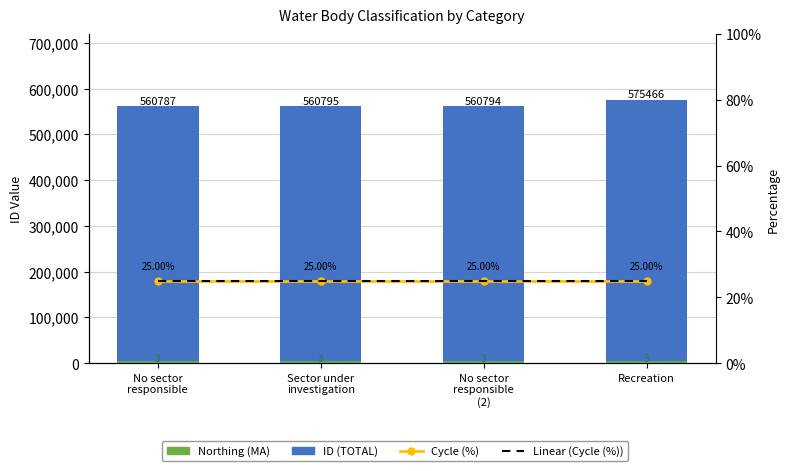

What are all the series names shown in the legend?

ID, Northing (MA), Cycle (%), Linear (Cycle (%))